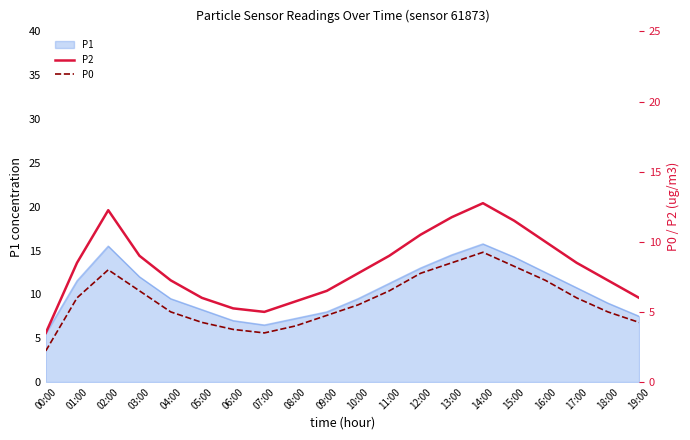

At which label is P2 closest to 8?

10:00